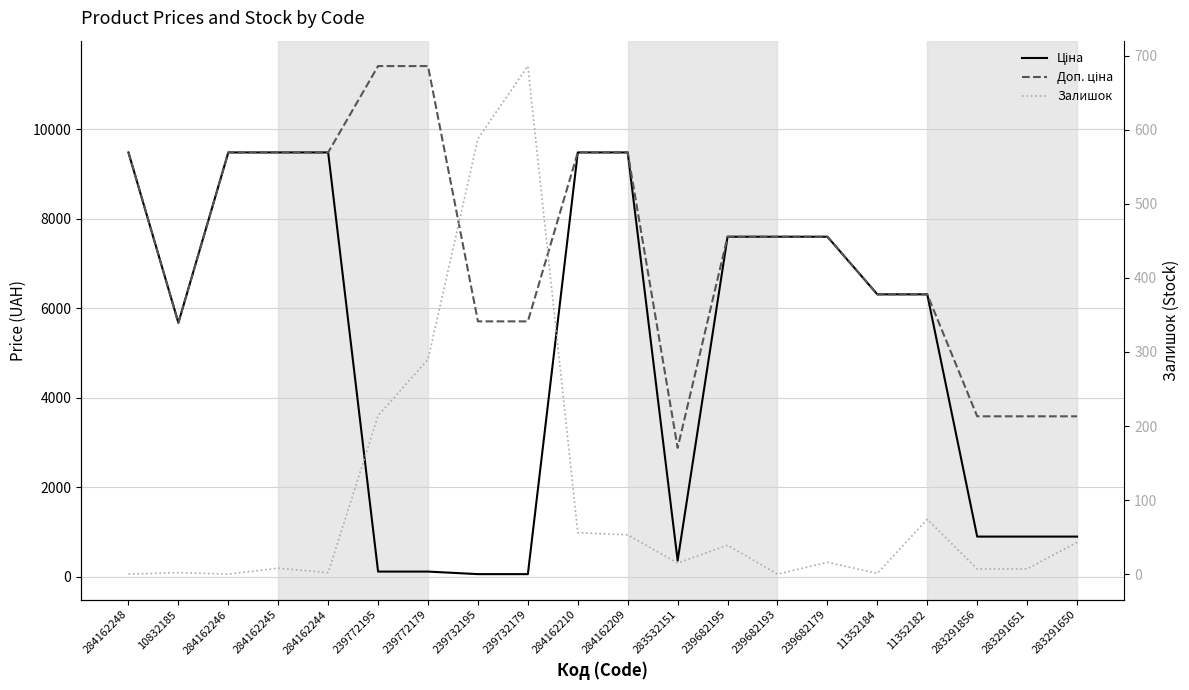

How many intersections are there between Ціна and Залишок?

2